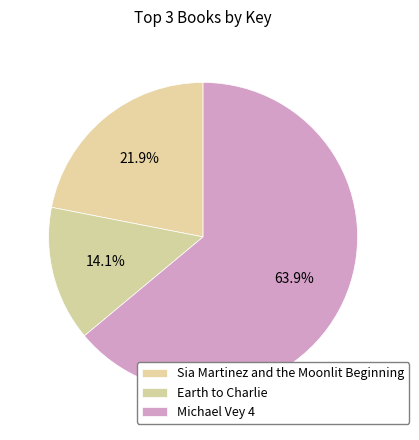

To the nearest percent, what is the average slice percentage?

33%